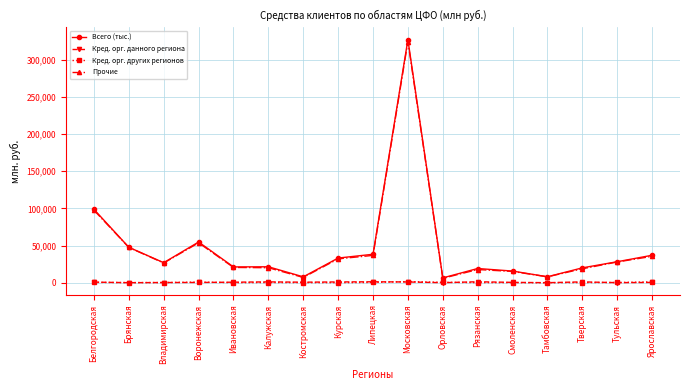

What is the total value across all series at Ярославская?

73856